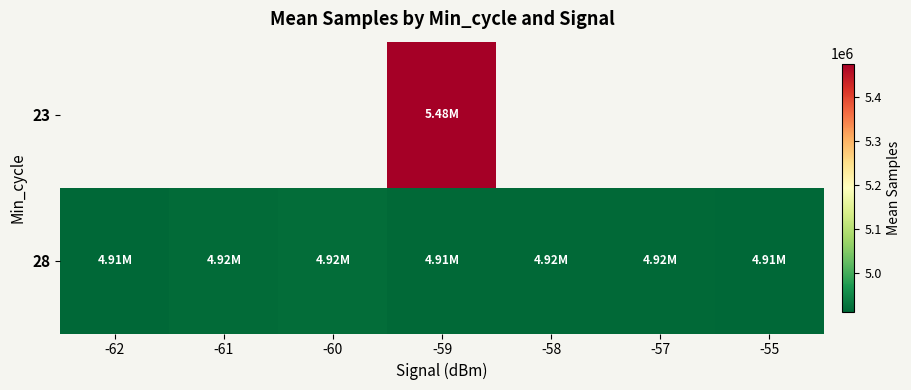

How many categories are shown in the chart?

7